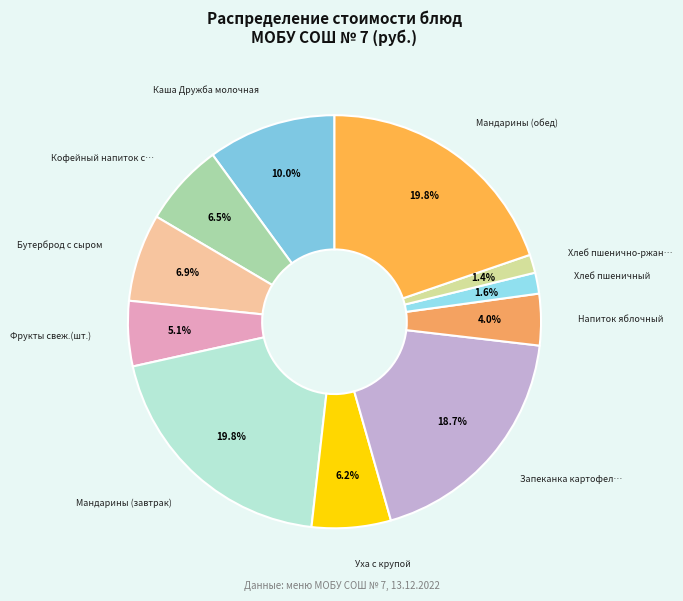

Which slice is the largest?

Мандарины (завтрак)